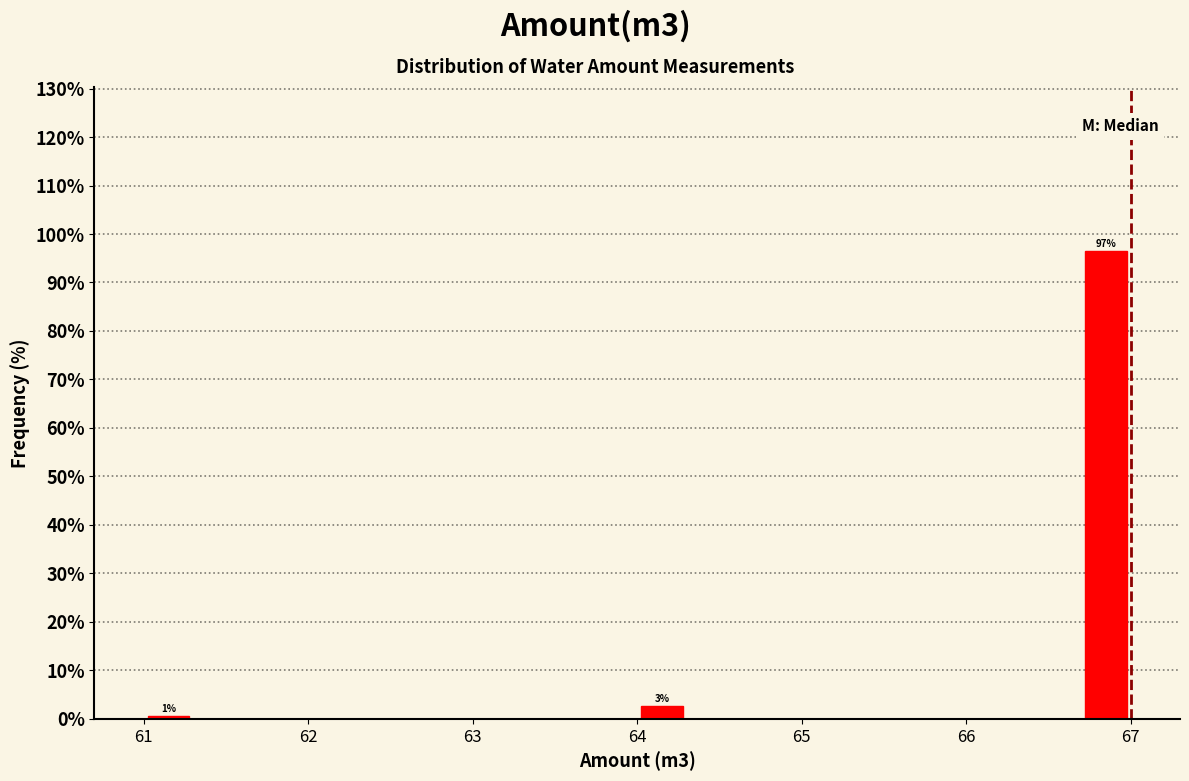

Read against the x-axis, roughly where is the centre of the tallest bar?

66.9